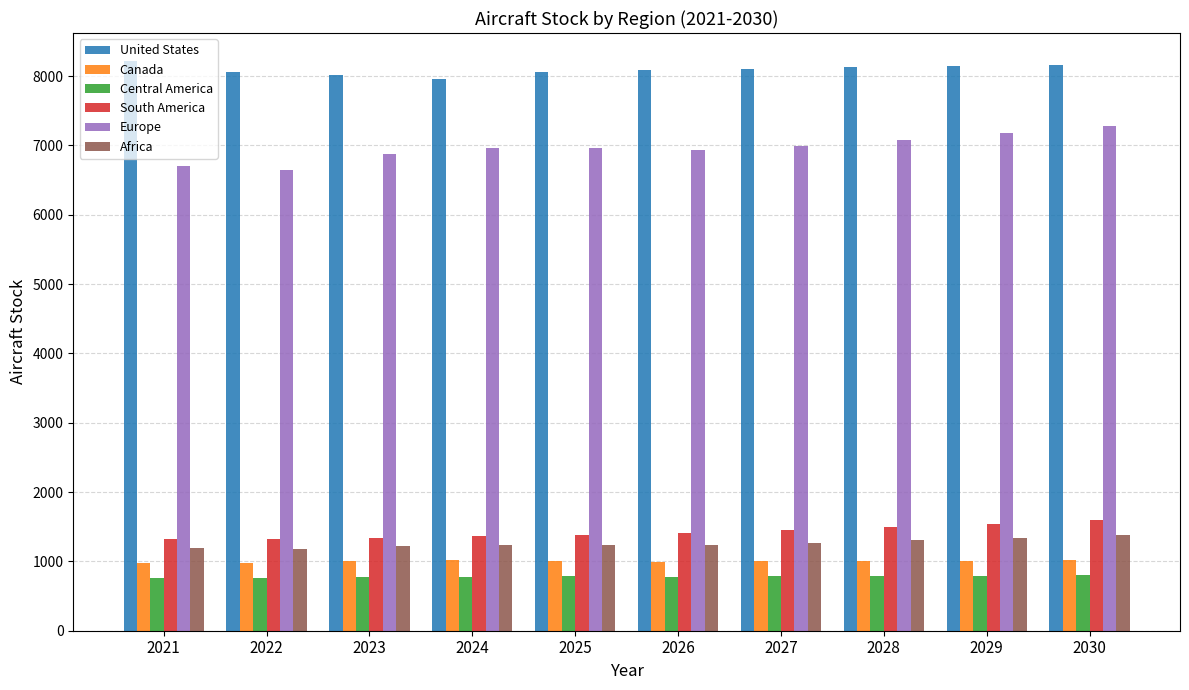

What is the maximum value shown in the chart?

8211.2